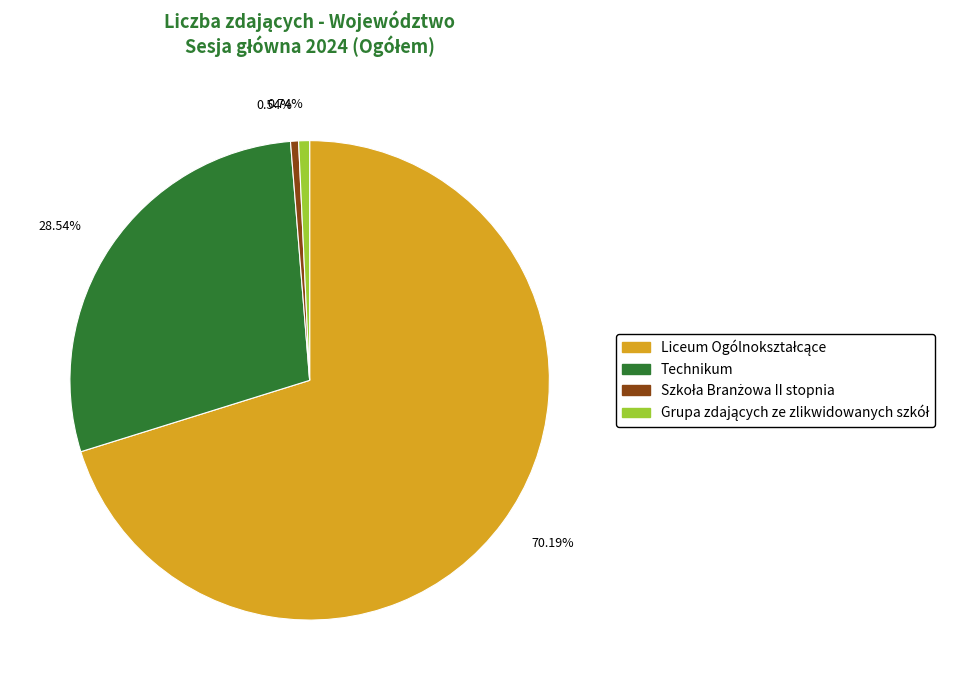

Is there any slice that represents more than half of the pie?

Yes